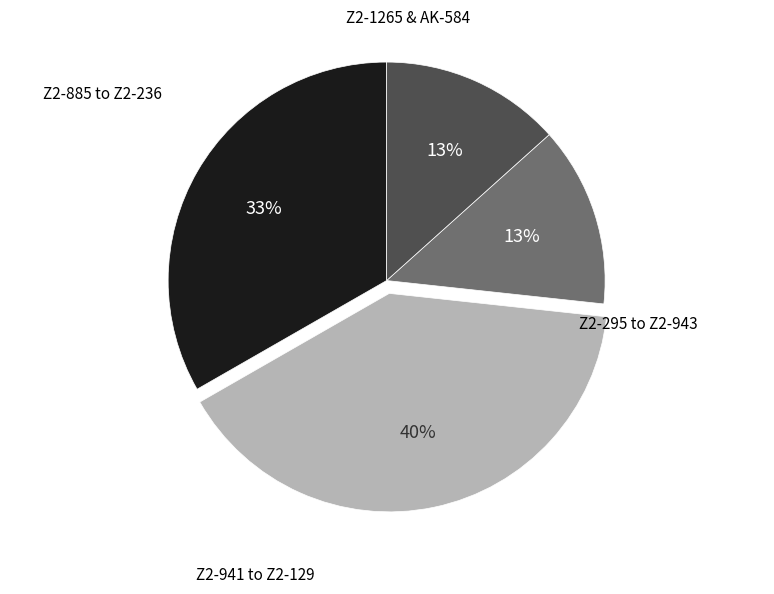

Does any single category account for the majority?

No